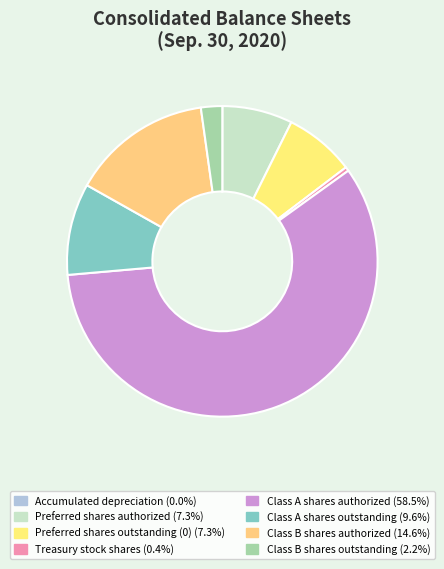

What percentage do Accumulated depreciation and Class B shares outstanding together represent?

2.2%